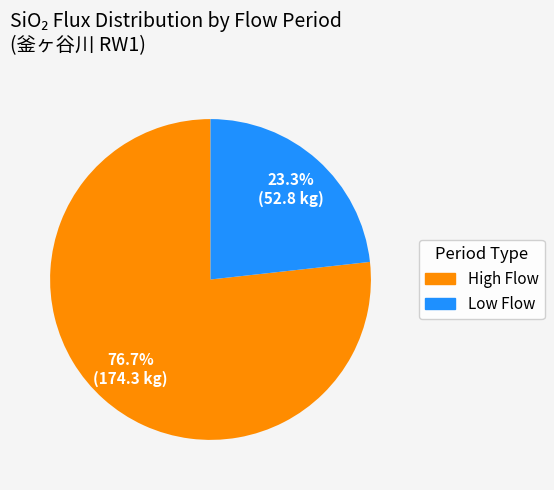

Rank the categories by value from highest to lowest.

High Flow, Low Flow